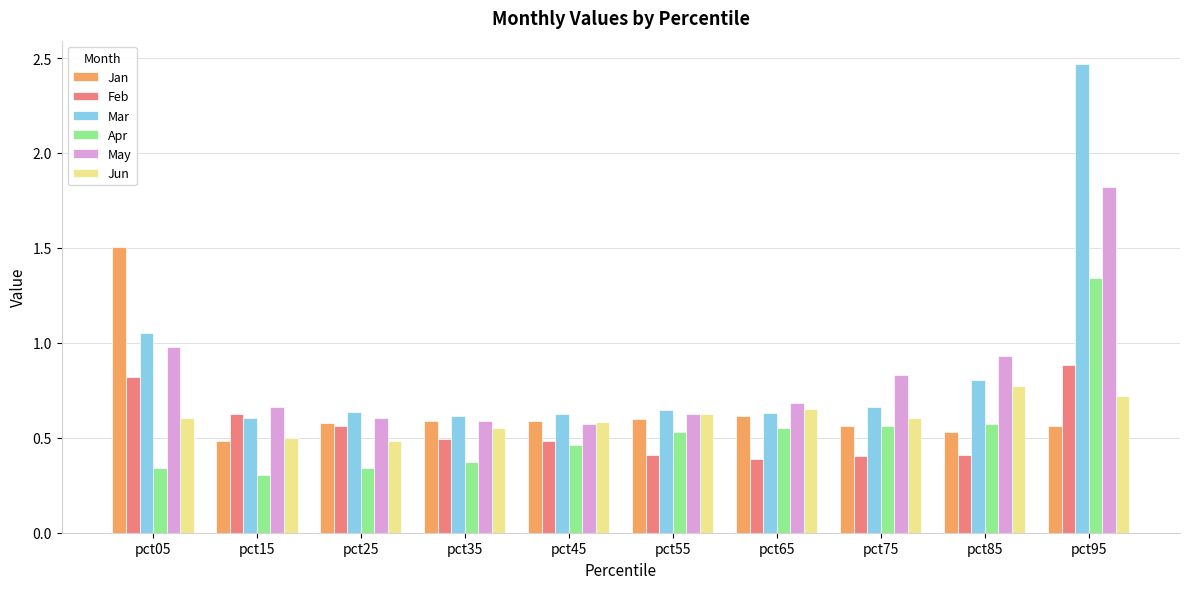

List the series in order of their peak value, lowest first.

Jun, Feb, Apr, Jan, May, Mar